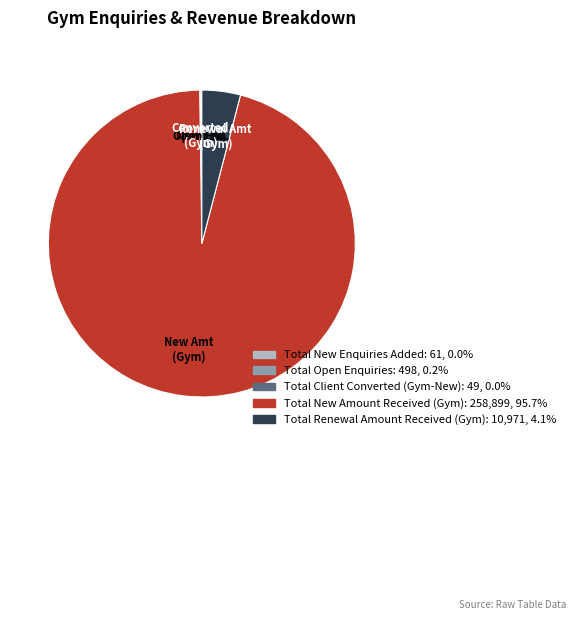

Is there a majority slice in this chart?

Yes